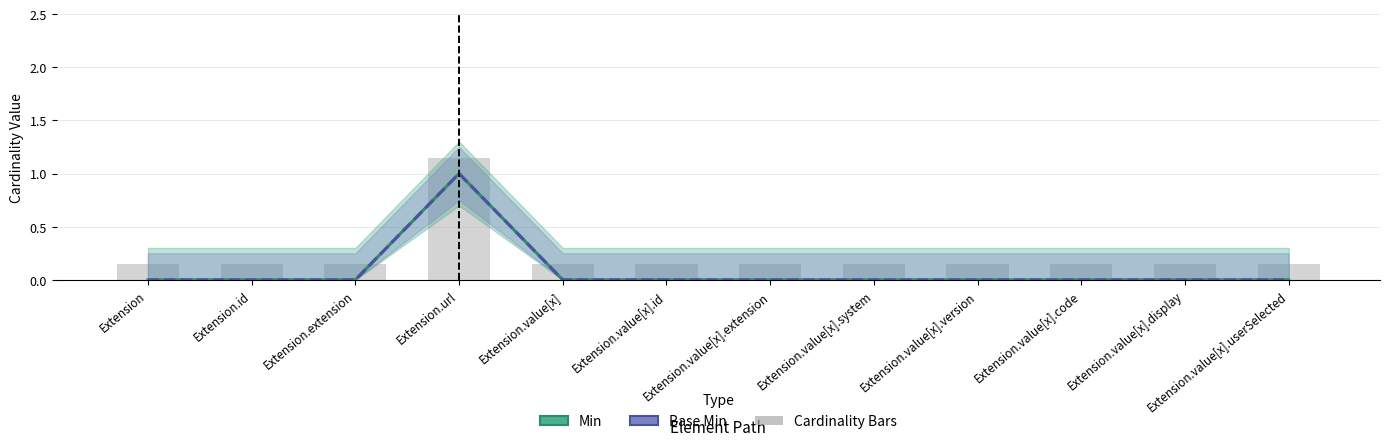

What is the difference between the maximum and second lowest values in the Base Min series?

1